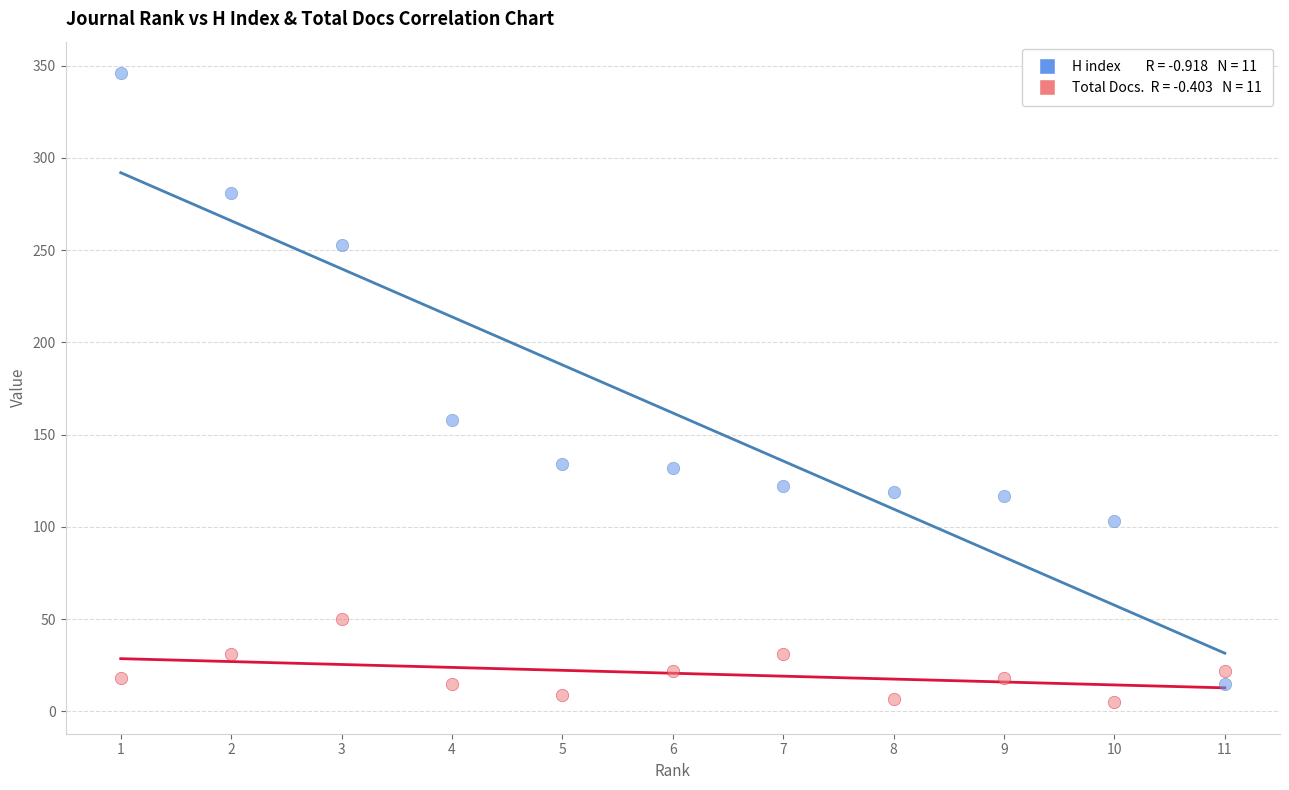

Across all data points, what is the range of X values (max minus min)?

10